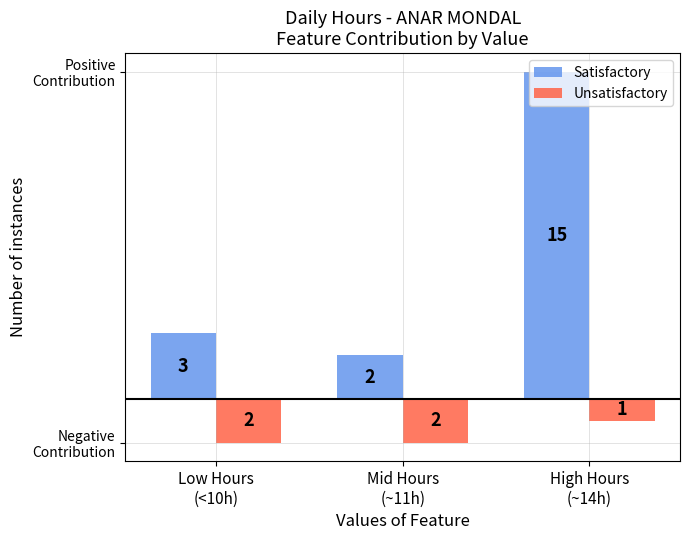

What is the highest value of the Unsatisfactory series?

-1